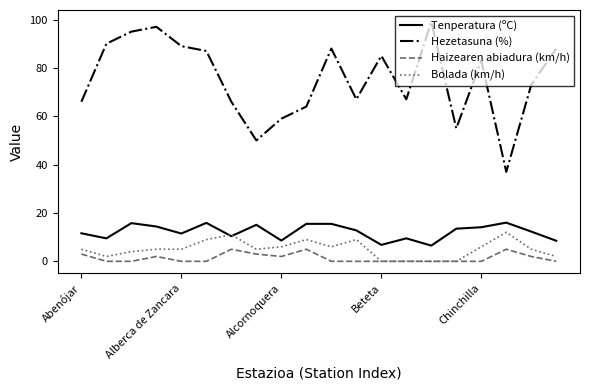

Which series has the largest total across all categories?

Hezetasuna (%)